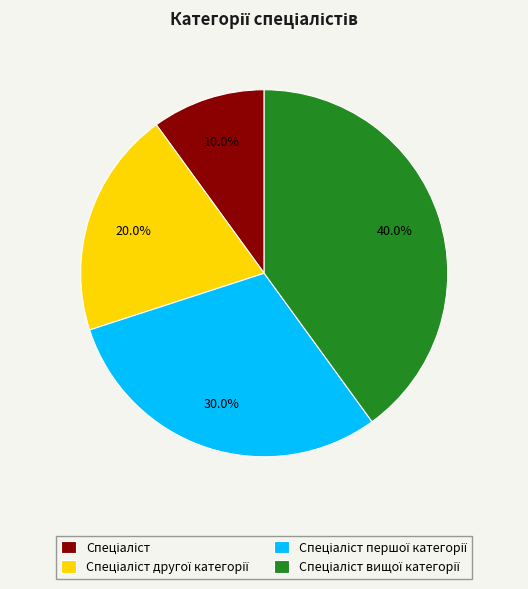

Is there a majority slice in this chart?

No